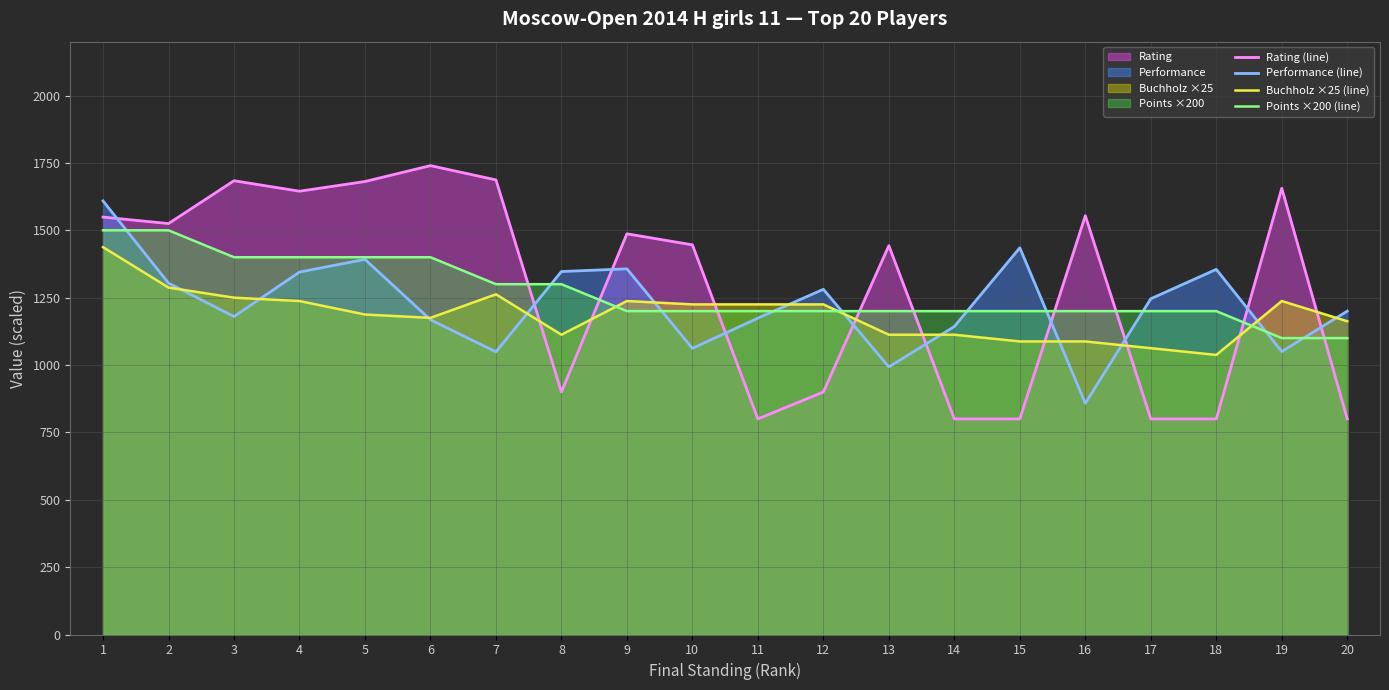

What is the smallest value displayed?

800.0